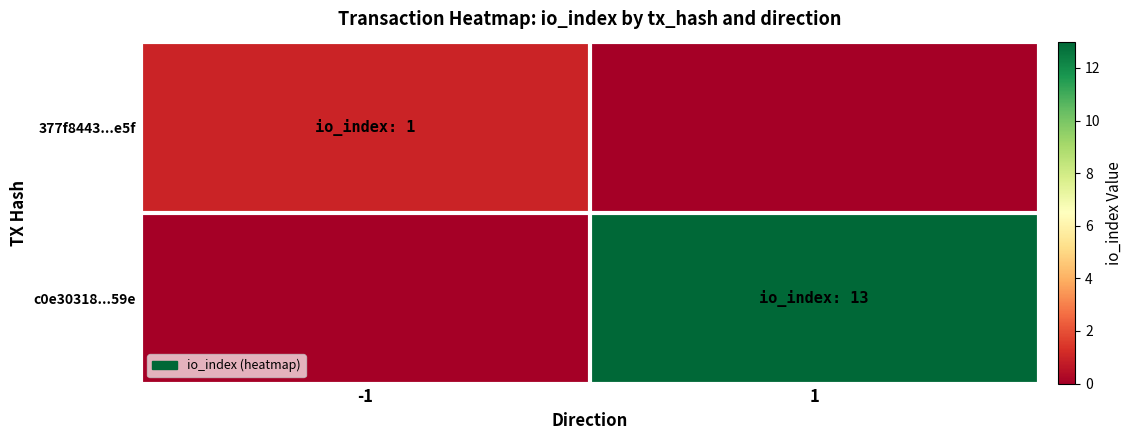

Count the number of categories in the chart.

2